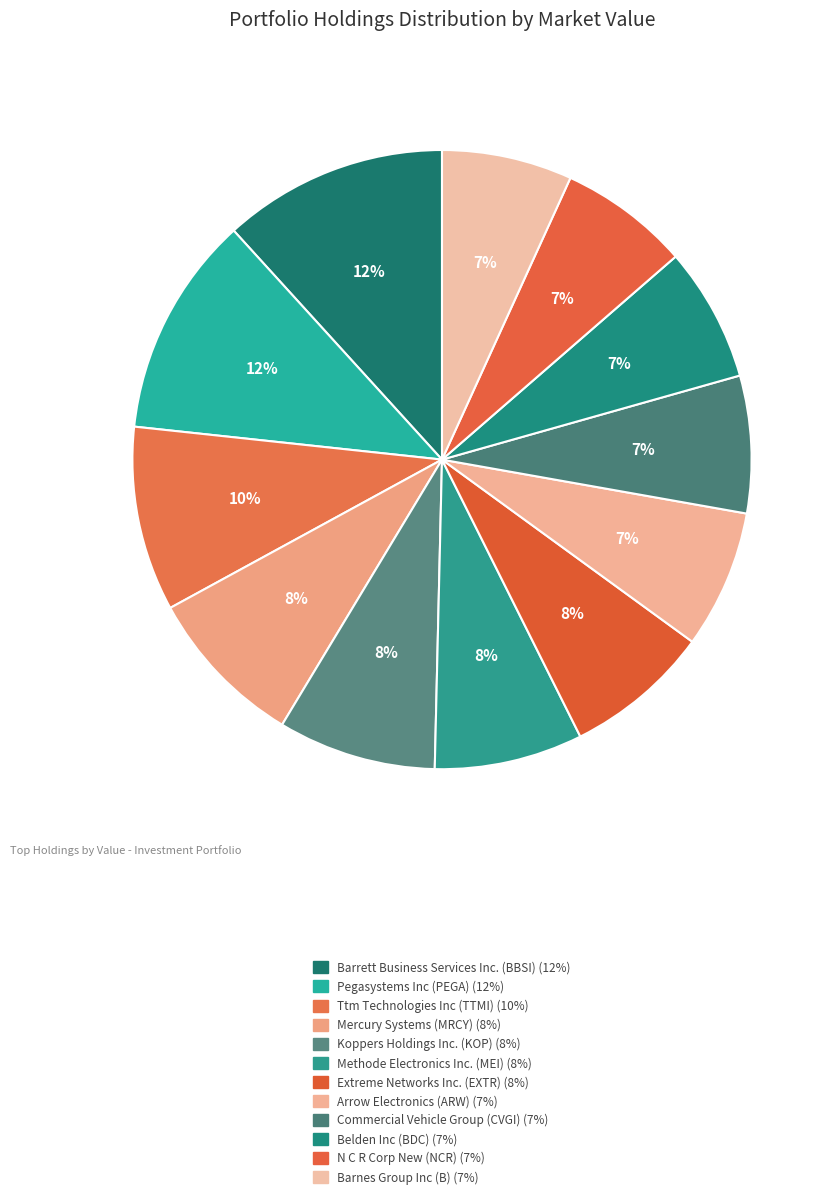

To the nearest percent, what percentage of the pie is Commercial Vehicle Group (CVGI)?

7%